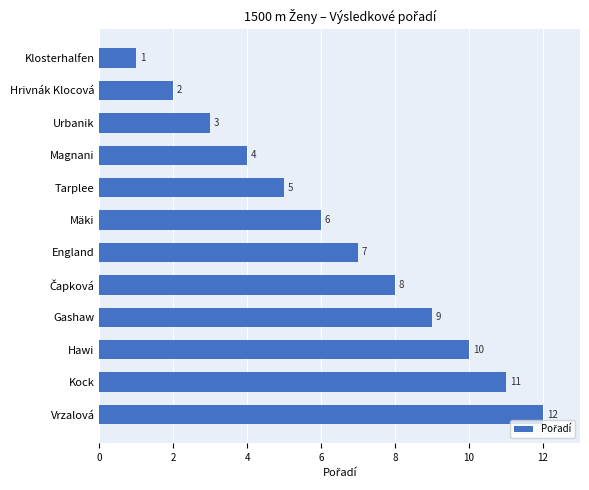

What is the minimum value shown in the chart?

1